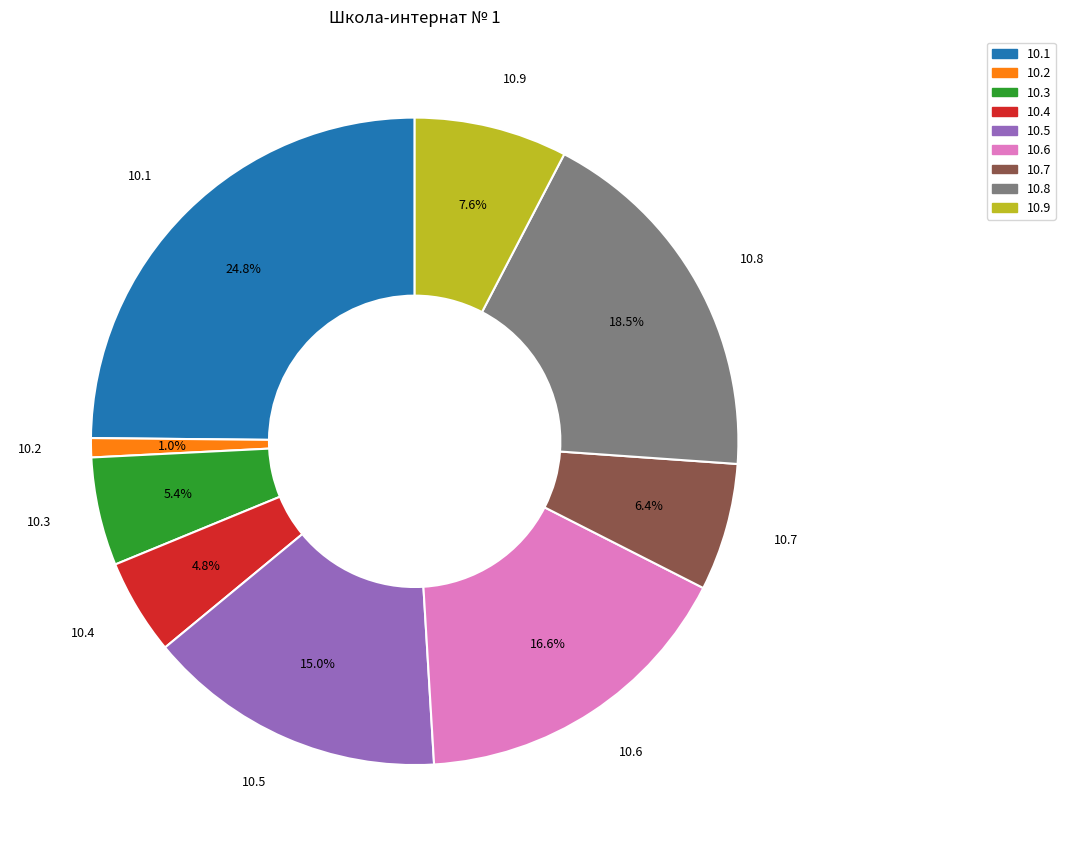

Is there any slice that represents more than half of the pie?

No